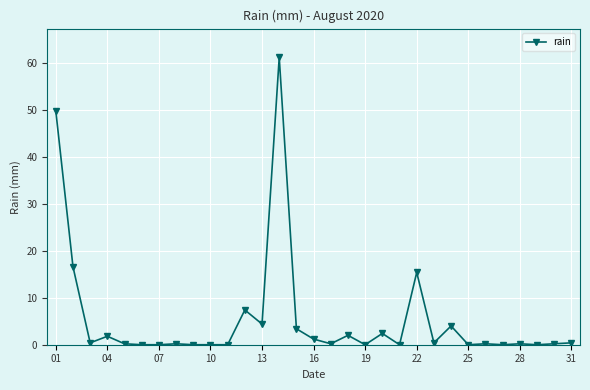

What is the difference between the maximum and minimum values?

61.2